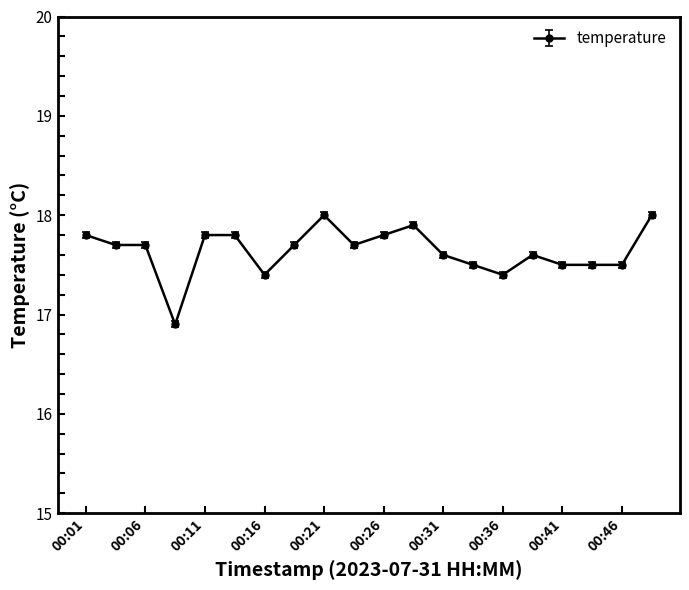

True or false: there are more than 1 points higher than both neighbors.

True